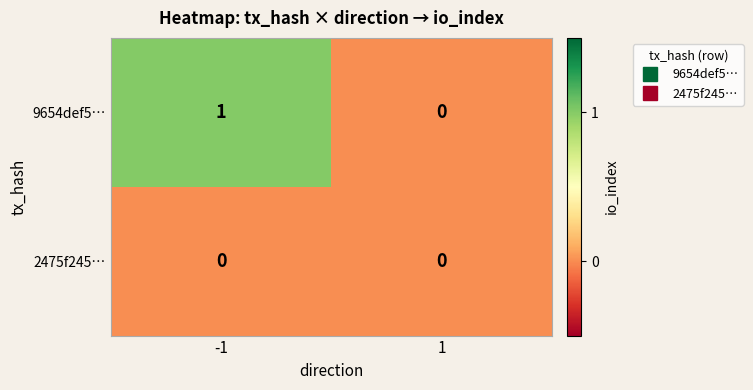

What is the spread (max minus min) of values at -1?

1